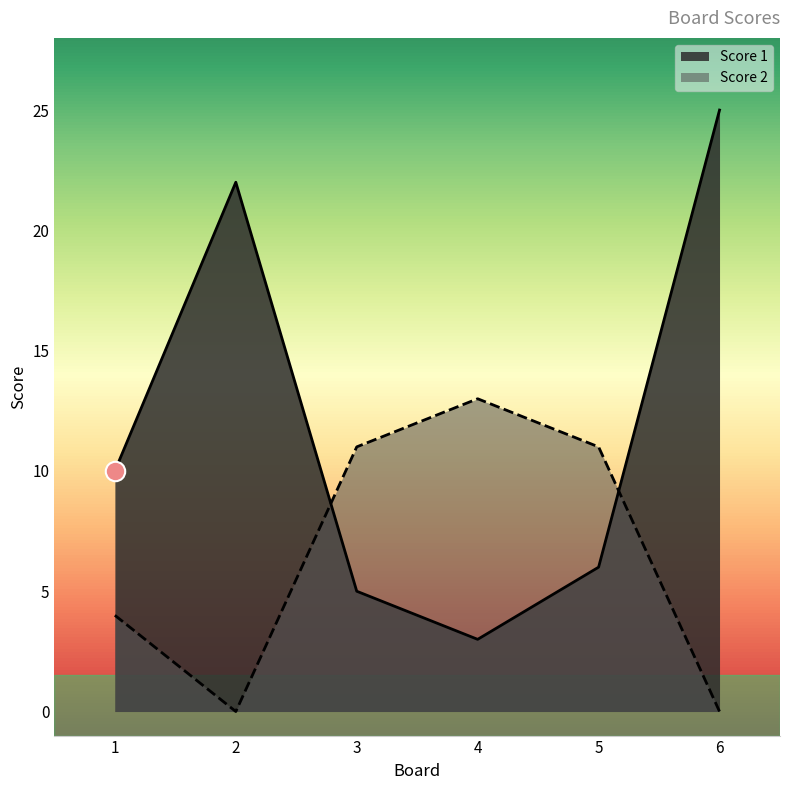

Which category has the highest value across all series?

6